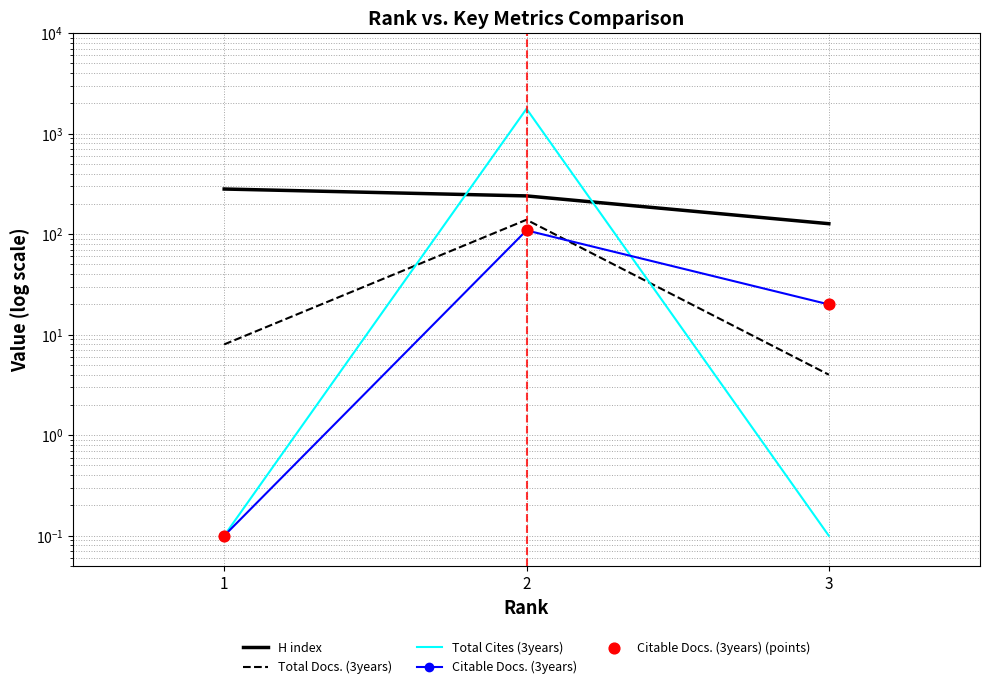

What are all the series names shown in the legend?

H index, Total Docs. (3years), Total Cites (3years), Citable Docs. (3years), Citable Docs. (3years) (points)